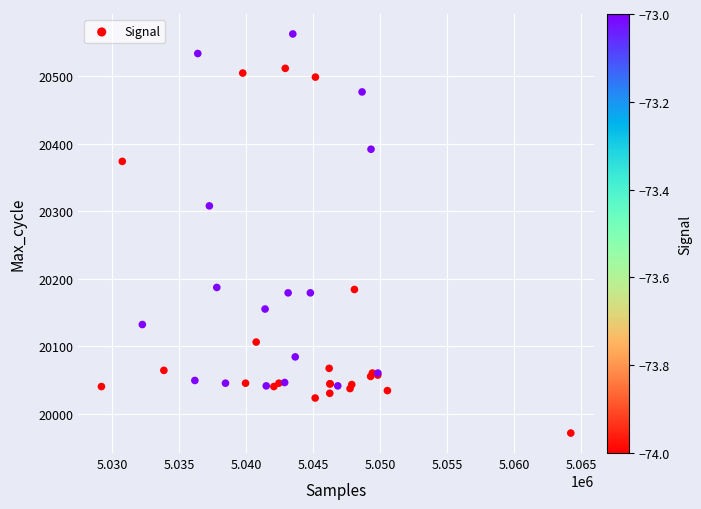

What Y value in the scatter plot is closest to 20267?

20308